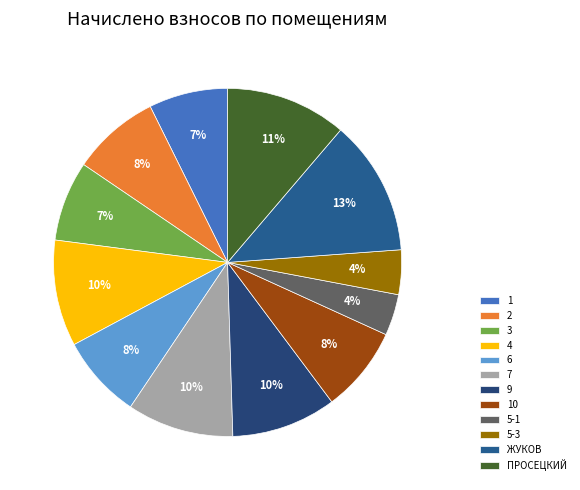

To the nearest percent, what is the difference between the largest and smallest slice percentages?

9%